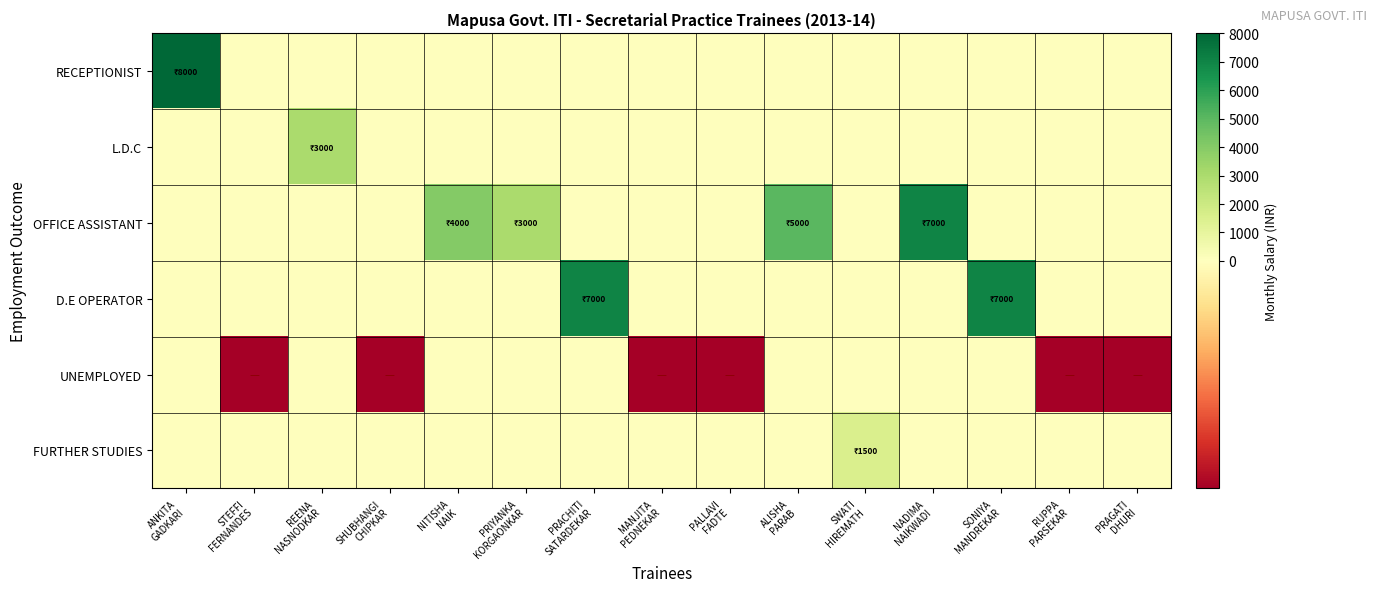

Which has a higher value, SWATI
HIREMATH or NITISHA
NAIK?

SWATI
HIREMATH